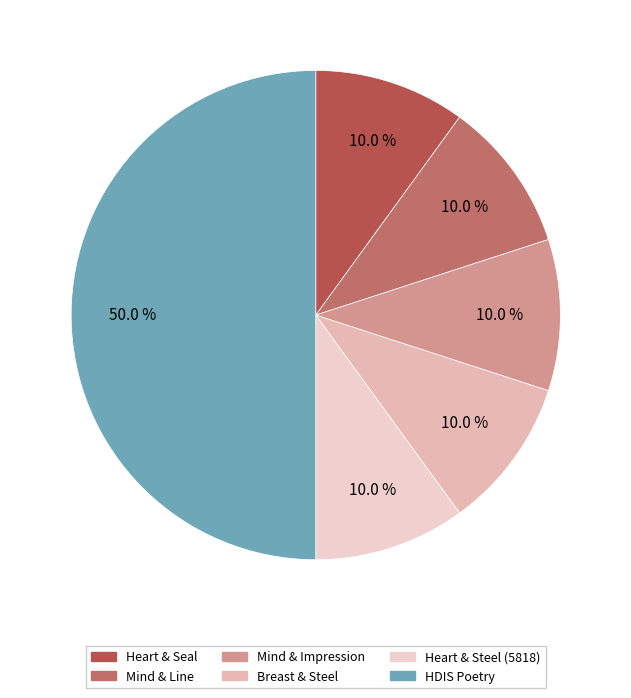

Which category has the biggest portion of the pie?

HDIS Poetry